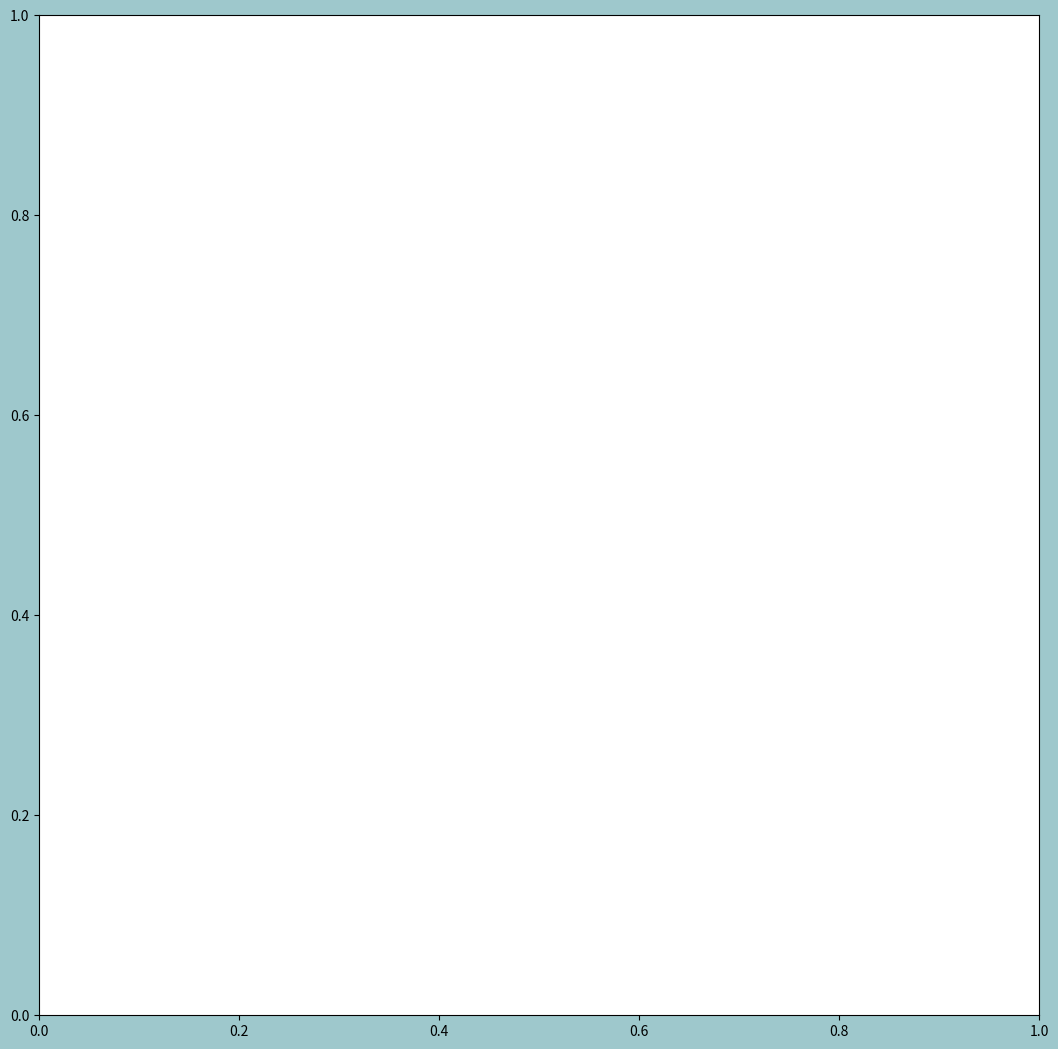

Is there a majority slice in this chart?

No